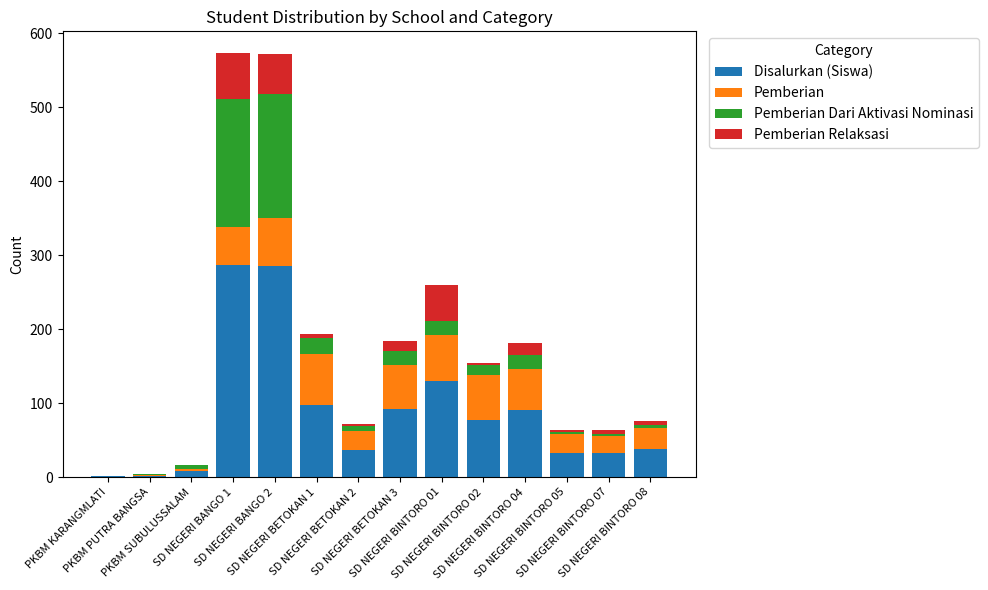

Are the bars grouped side by side (vs. stacked)?

No